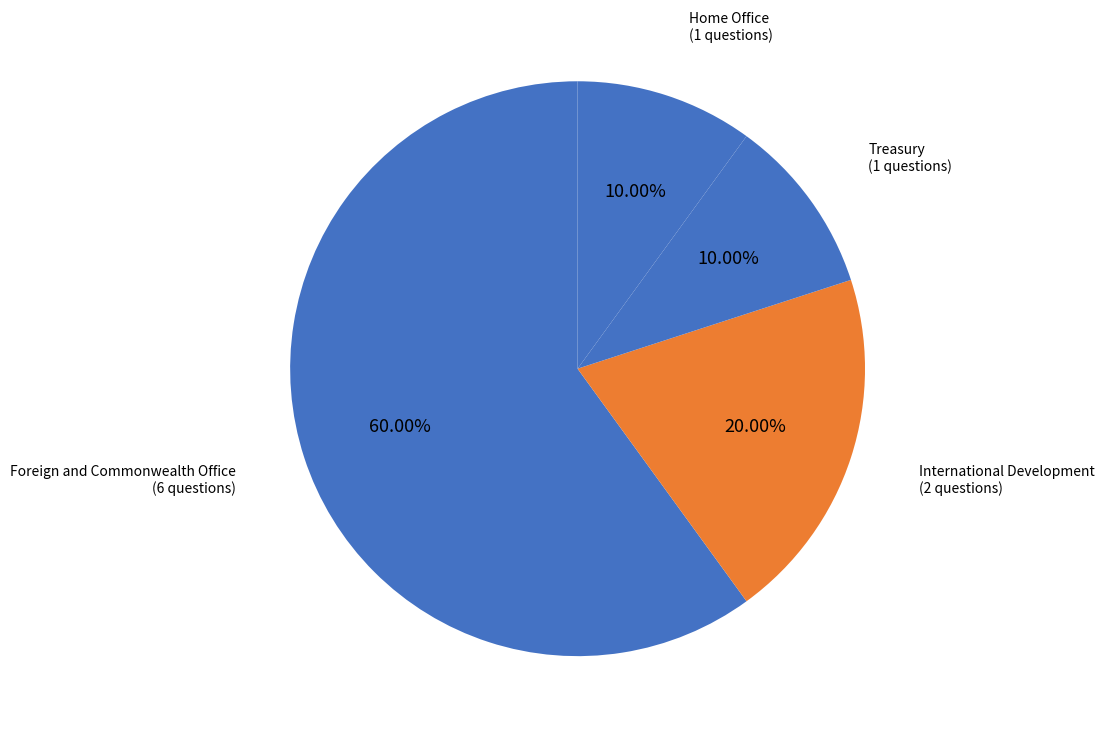

How much of the chart is everything except Home Office?

90.0%